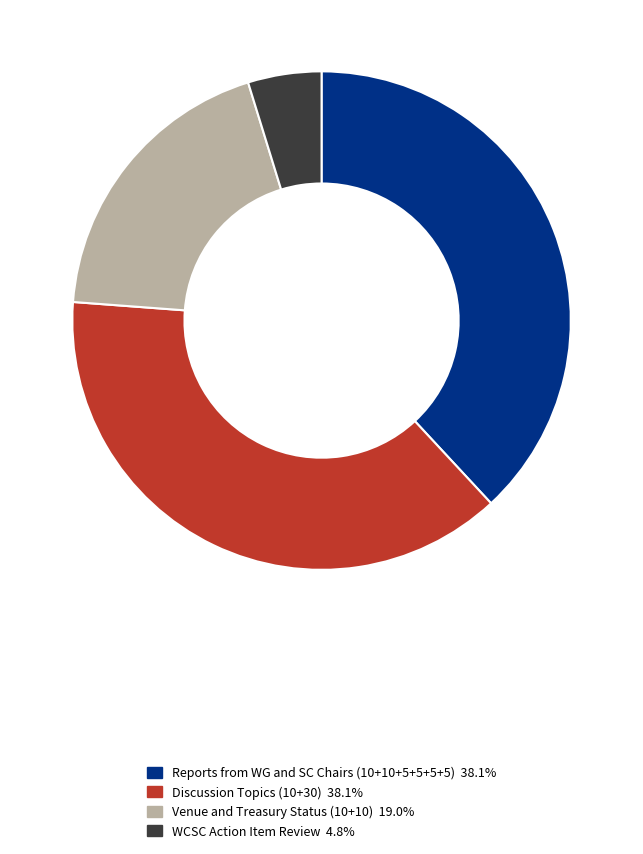

Is there a majority slice in this chart?

No